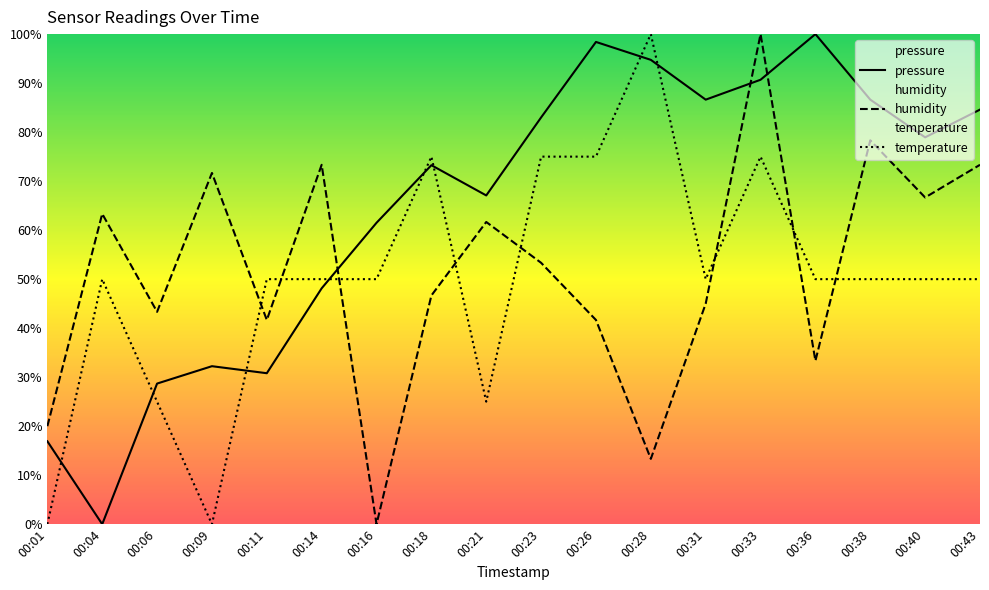

Which category has the lowest value in the temperature series?

00:01